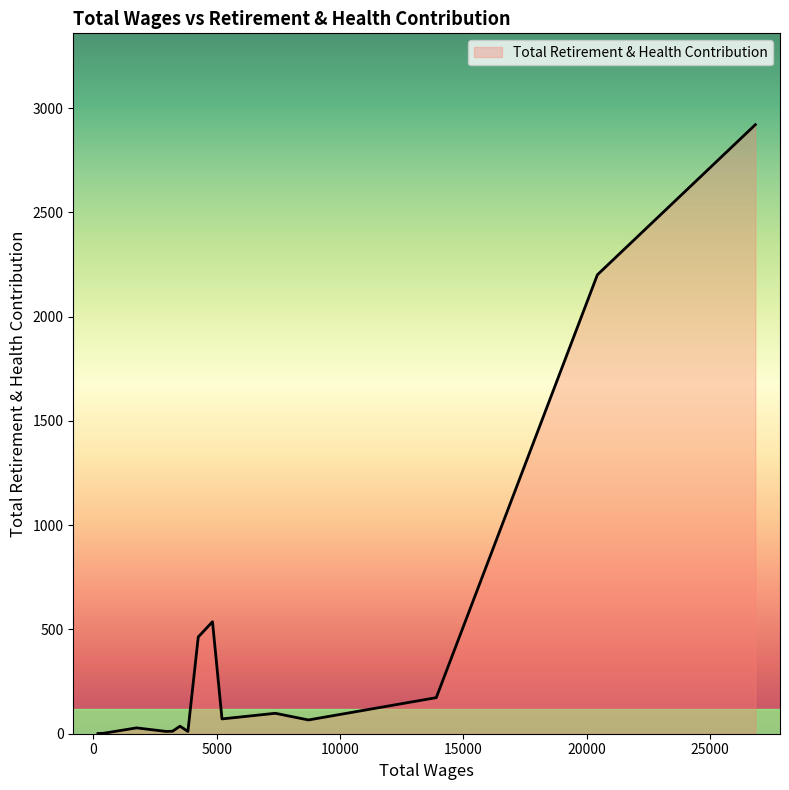

What is the greatest value displayed?

2921